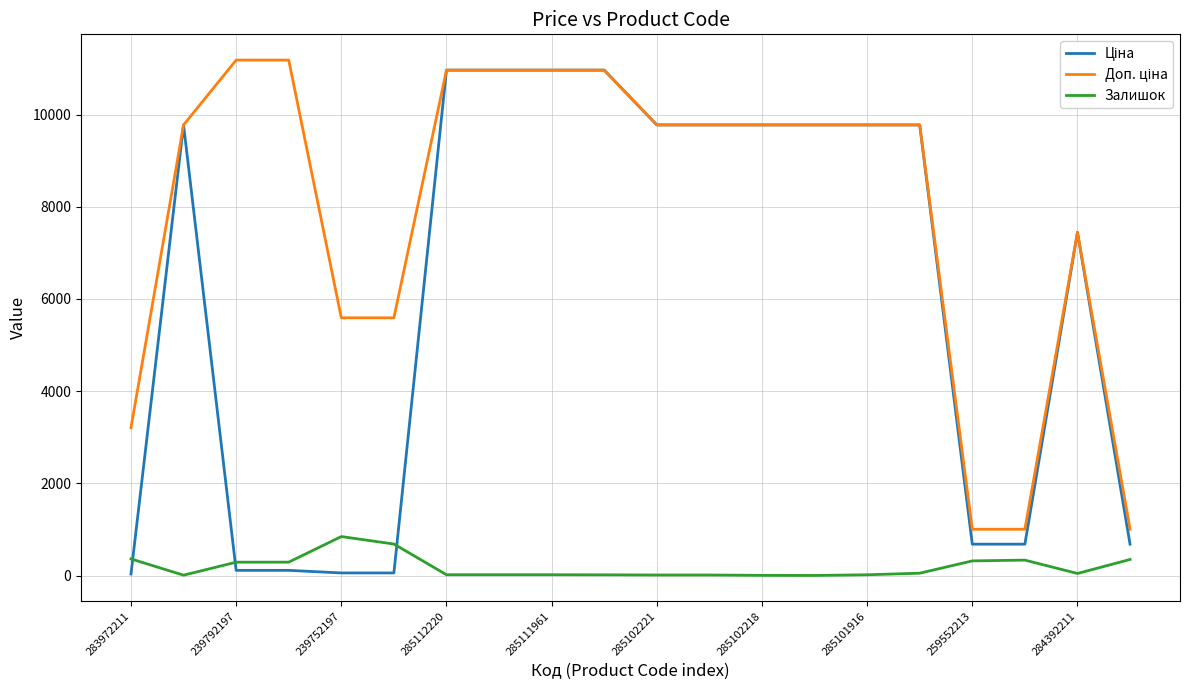

What is the greatest value displayed?

11182.0